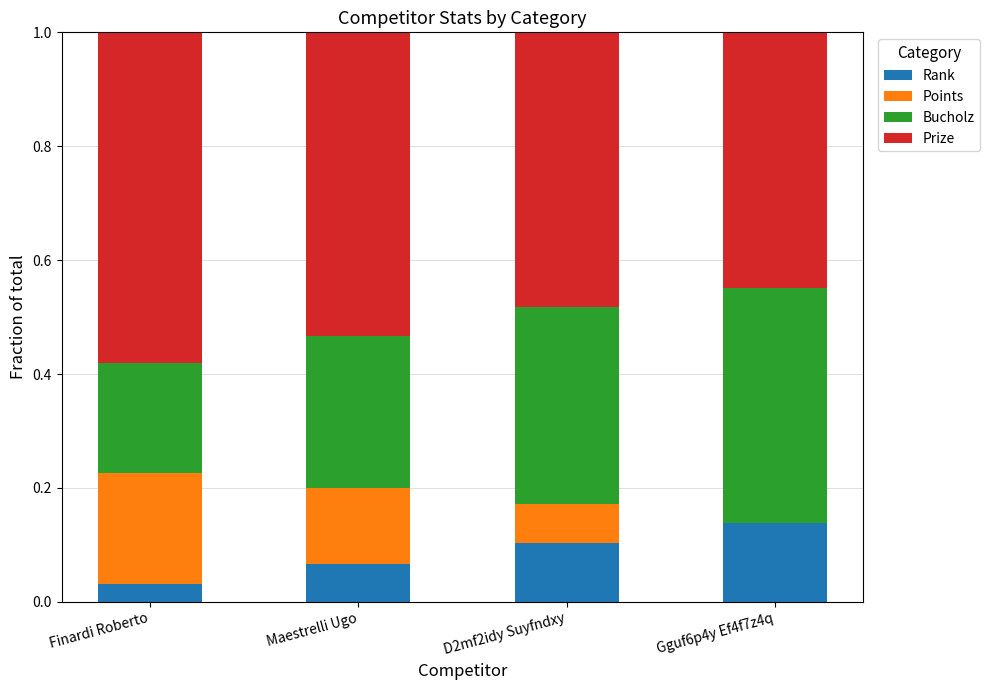

Is it true that Rank equals 0.2 at D2mf2idy Suyfndxy?

False